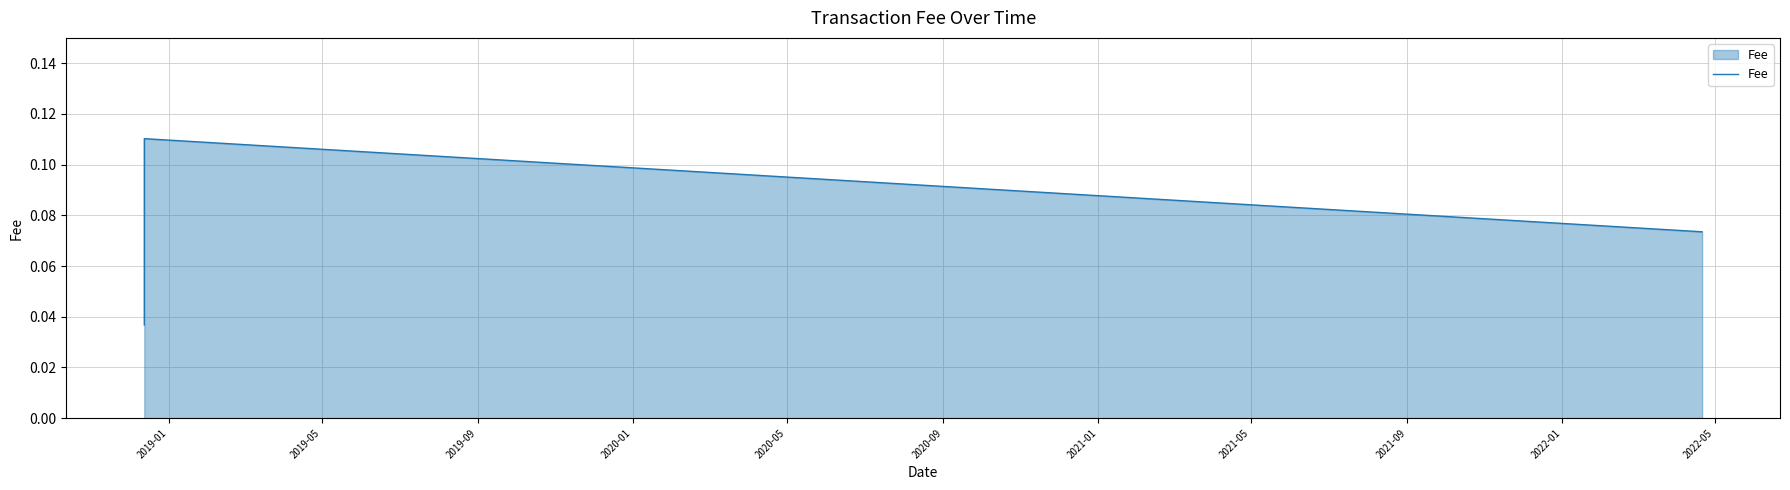

True or false: there are more than 0 points higher than both neighbors.

True